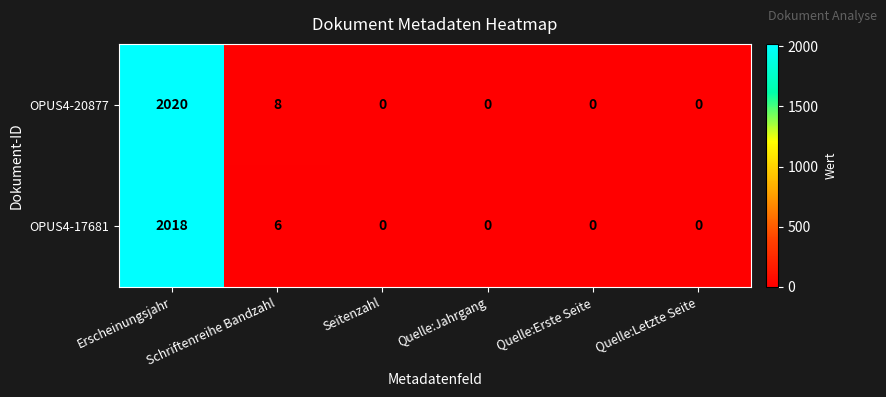

Is it true that OPUS4-17681 equals -1144 at Quelle:Erste Seite?

False